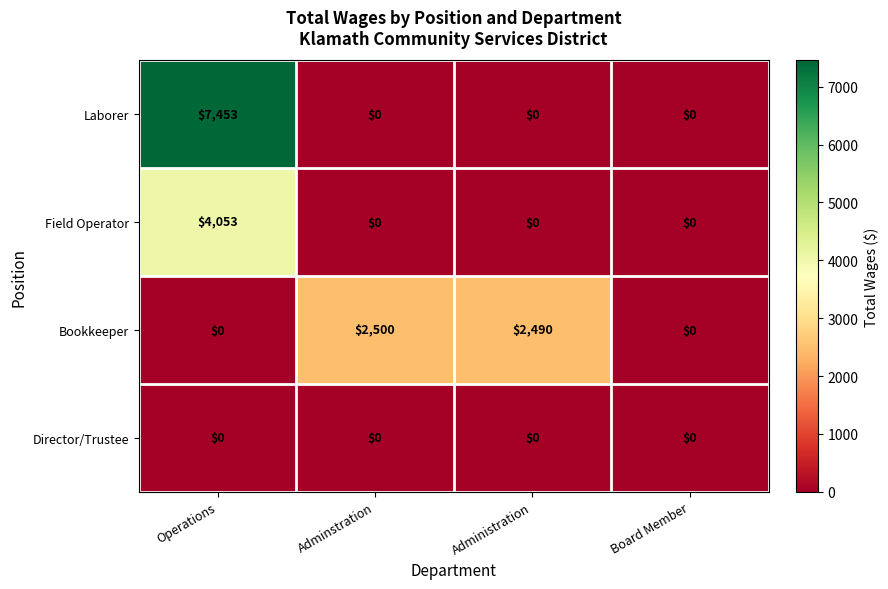

What is the greatest value displayed?

7453